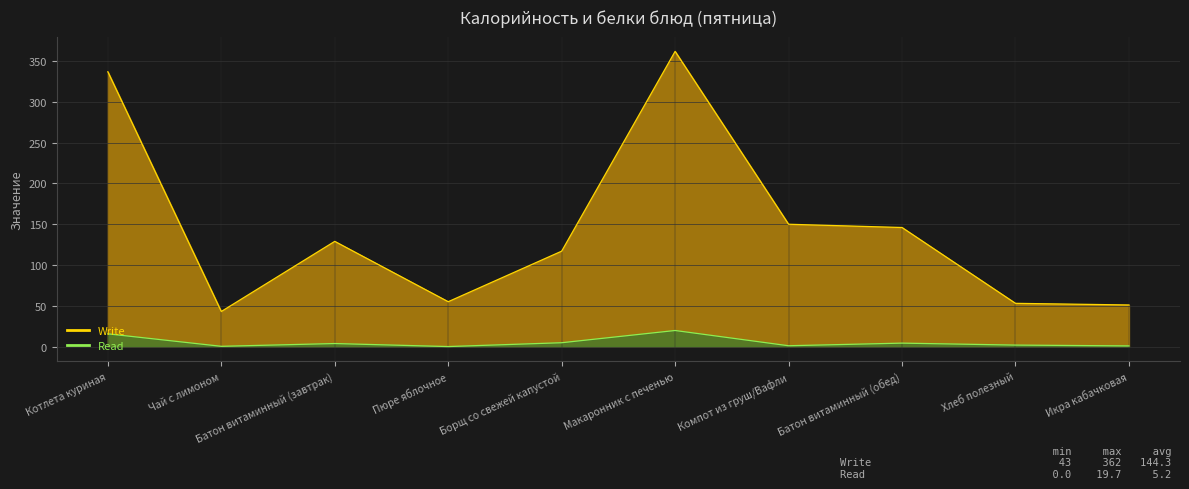

At Котлета куриная, list the series in order from largest to smallest.

Write, Read